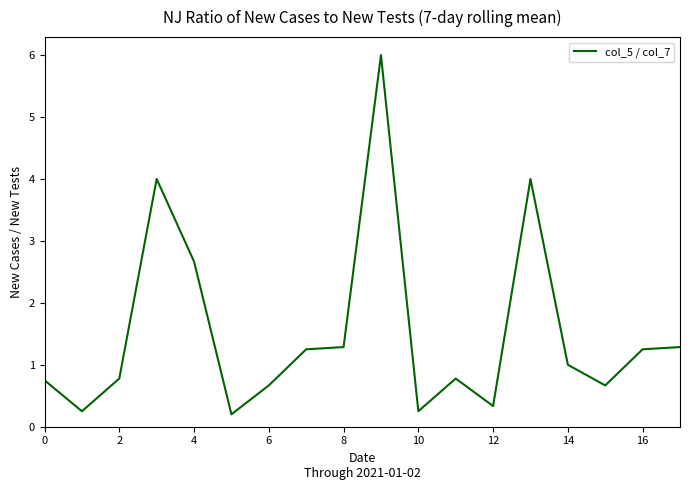

What is the greatest value displayed?

6.0